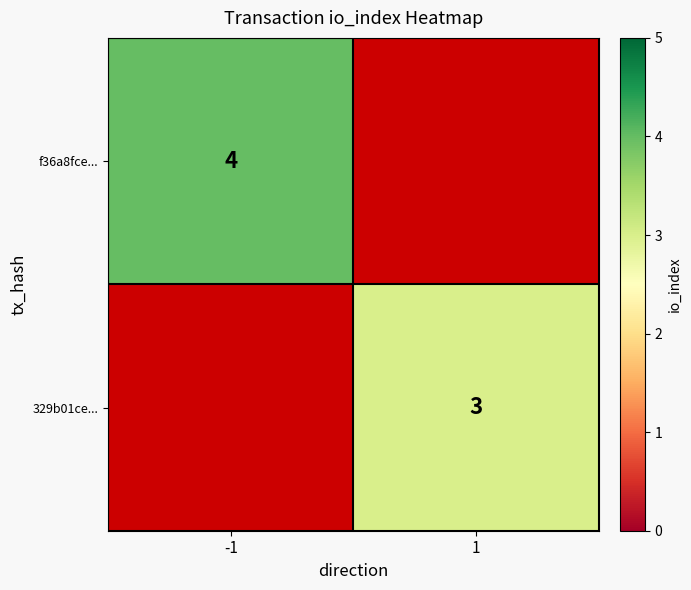

The value of 329b01ce... at 1 is 1. True or false?

False